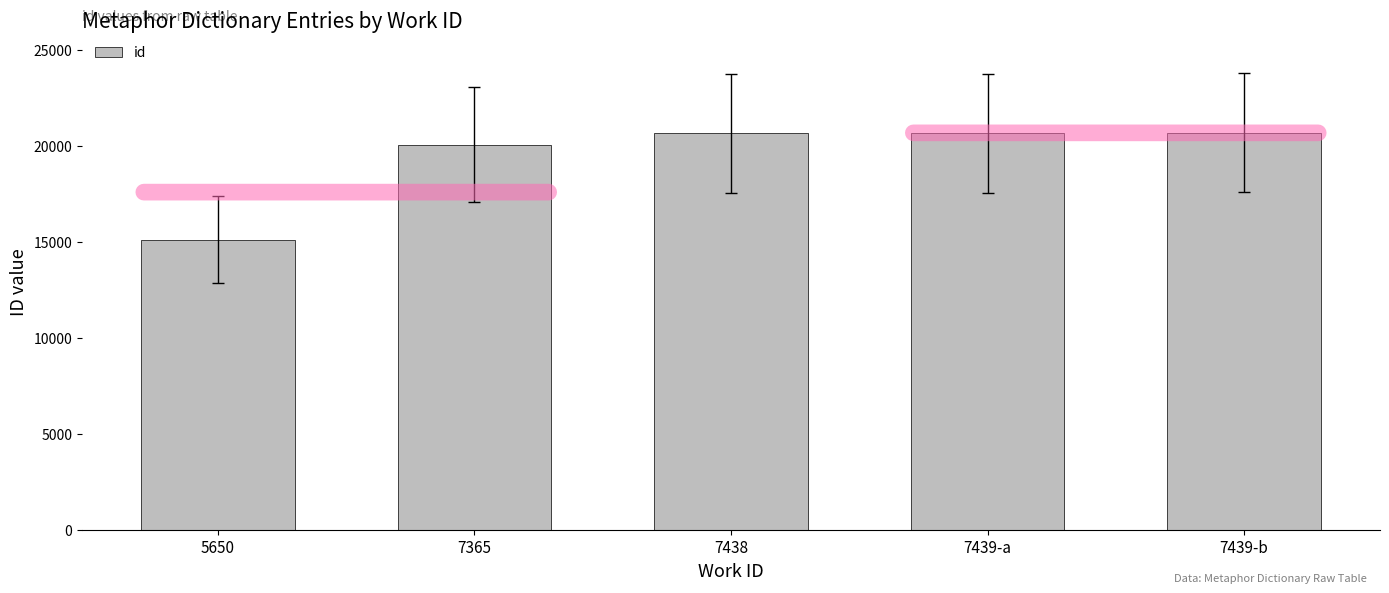

The value at 7439-b is 27646. True or false?

False